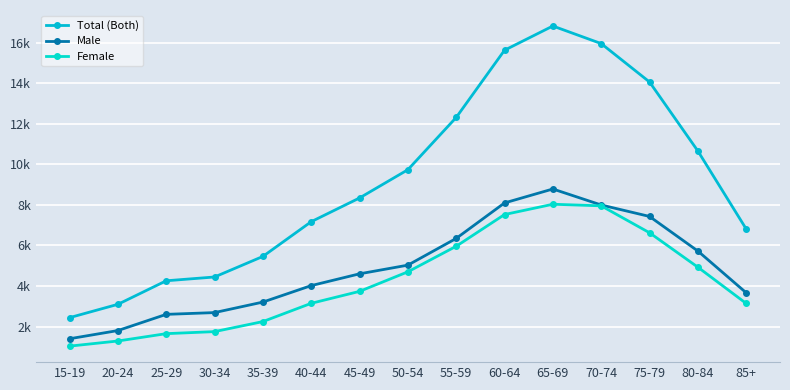

Which category has the lowest value across all series?

15-19